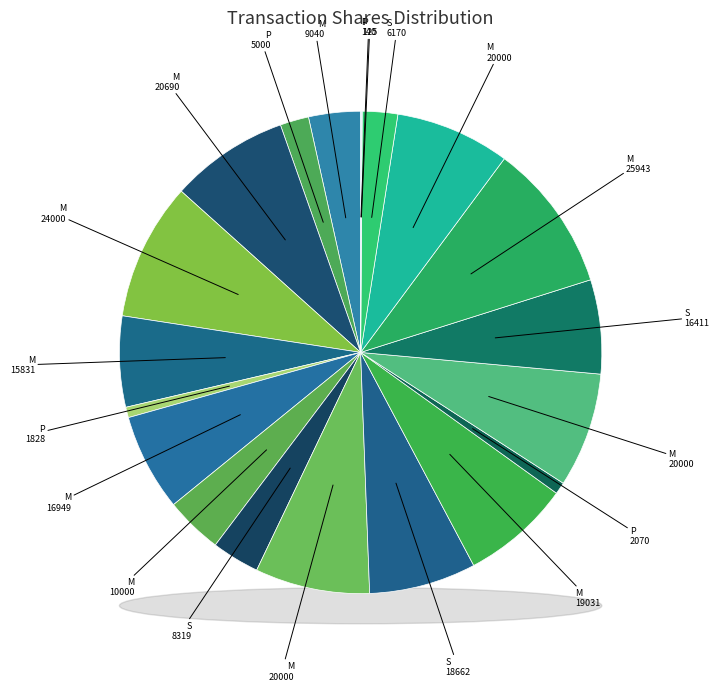

Rank the categories by value from highest to lowest.

M (25943), M (24000), M (20690), M (20000), M (20000), M (20000), M (19031), S (18662), M (16949), S (16411), M (15831), M (10000), M (9040), S (8319), S (6170), P (5000), P (2070), P (1828), P (140), P (125)